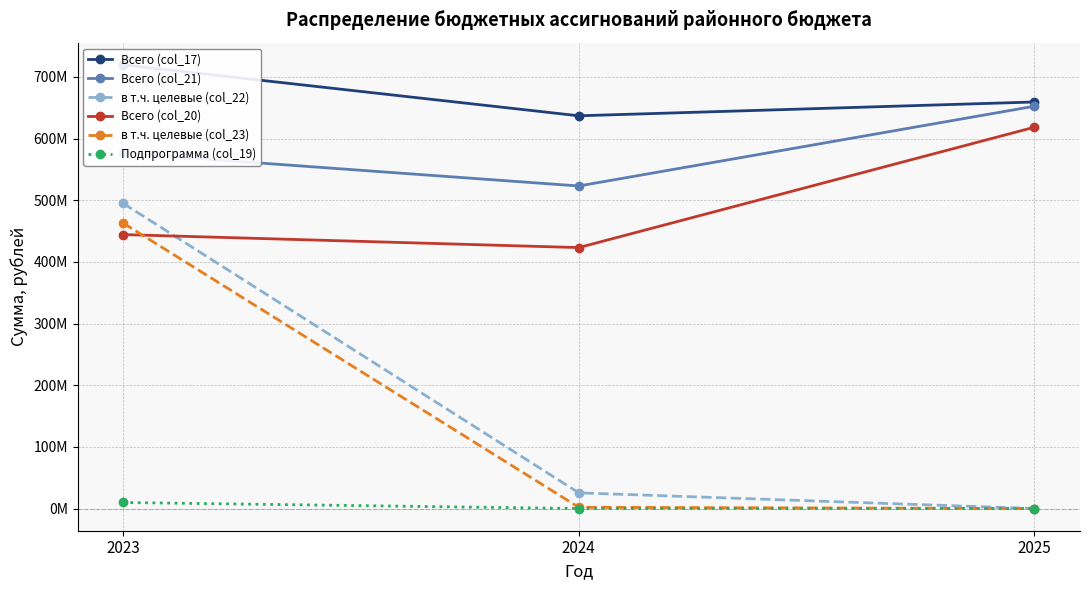

What is the difference between the maximum and minimum values in the Подпрограмма (col_19) series?

9810000.0